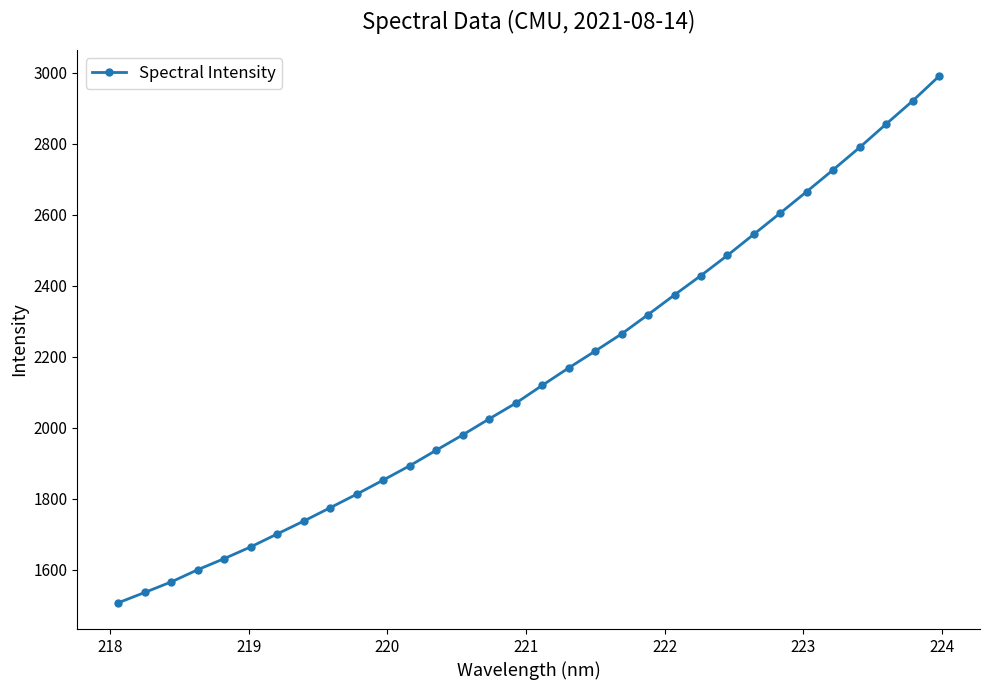

What is the maximum value shown in the chart?

2989.5